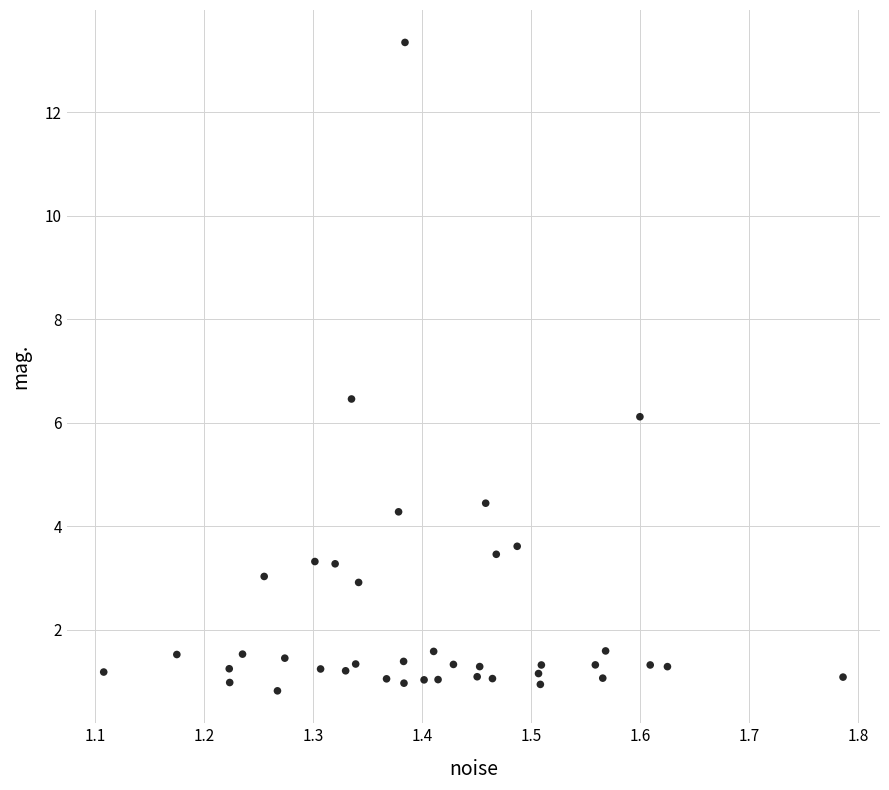

What Y value in the scatter plot is closest to 7?

6.5